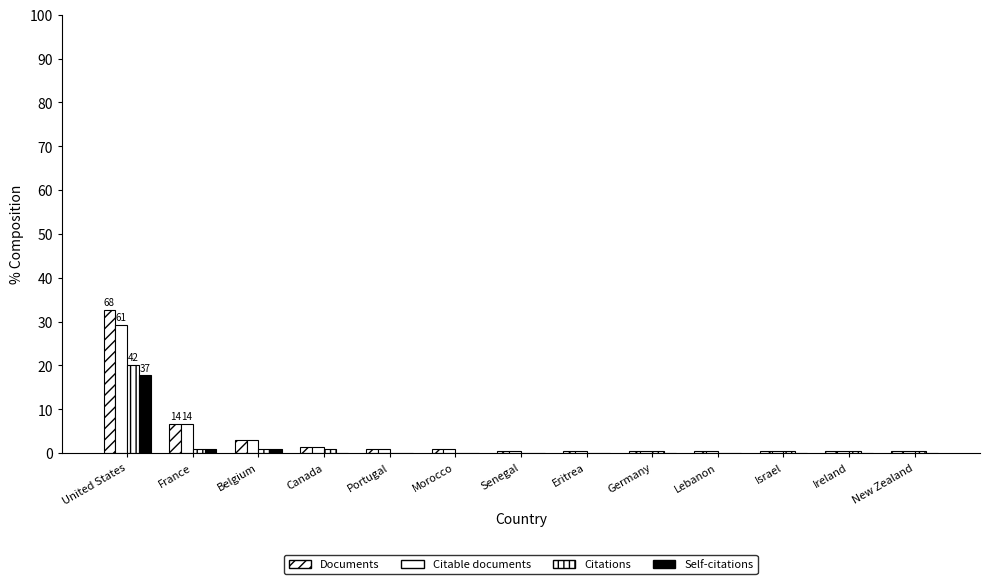

Count the number of categories in the chart.

13